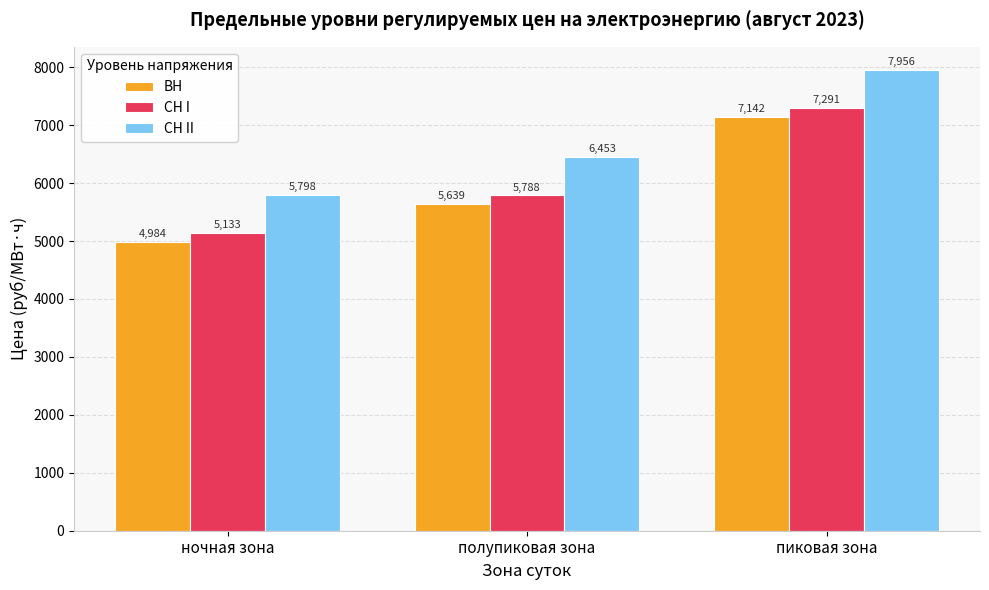

How many series are shown in this chart?

3